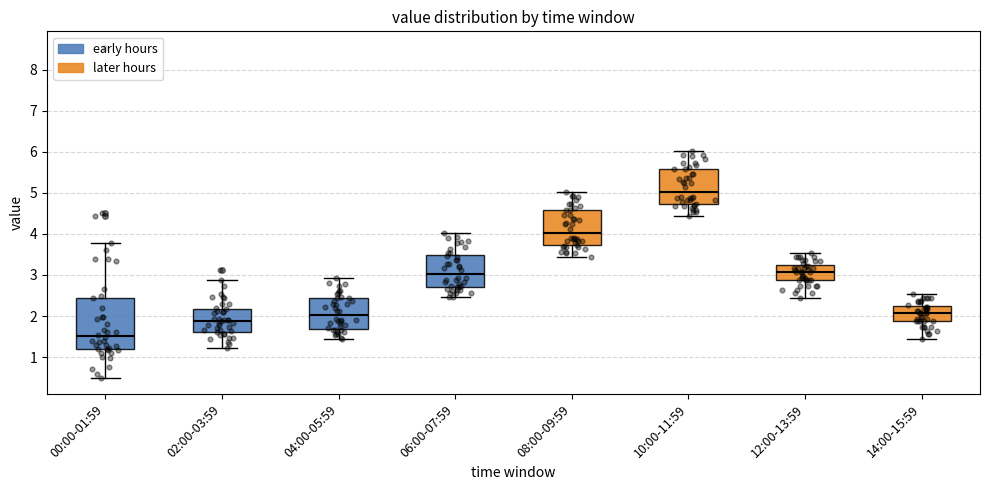

Reading left to right, read every box against the y-axis: the position of its median line, the range the box covers, and the ends of its whiskers. The values are not printed on the chart, so give them approximately, as read against the axis.

00:00-01:59: median 1.5, box 1.2 to 2.4, whiskers 0.5 to 3.8
02:00-03:59: median 1.9, box 1.6 to 2.2, whiskers 1.2 to 2.9
04:00-05:59: median 2.0, box 1.7 to 2.4, whiskers 1.4 to 2.9
06:00-07:59: median 3.0, box 2.7 to 3.5, whiskers 2.5 to 4.0
08:00-09:59: median 4.0, box 3.7 to 4.6, whiskers 3.4 to 5.0
10:00-11:59: median 5.0, box 4.7 to 5.6, whiskers 4.4 to 6.0
12:00-13:59: median 3.1, box 2.9 to 3.2, whiskers 2.4 to 3.5
14:00-15:59: median 2.1, box 1.9 to 2.2, whiskers 1.4 to 2.5